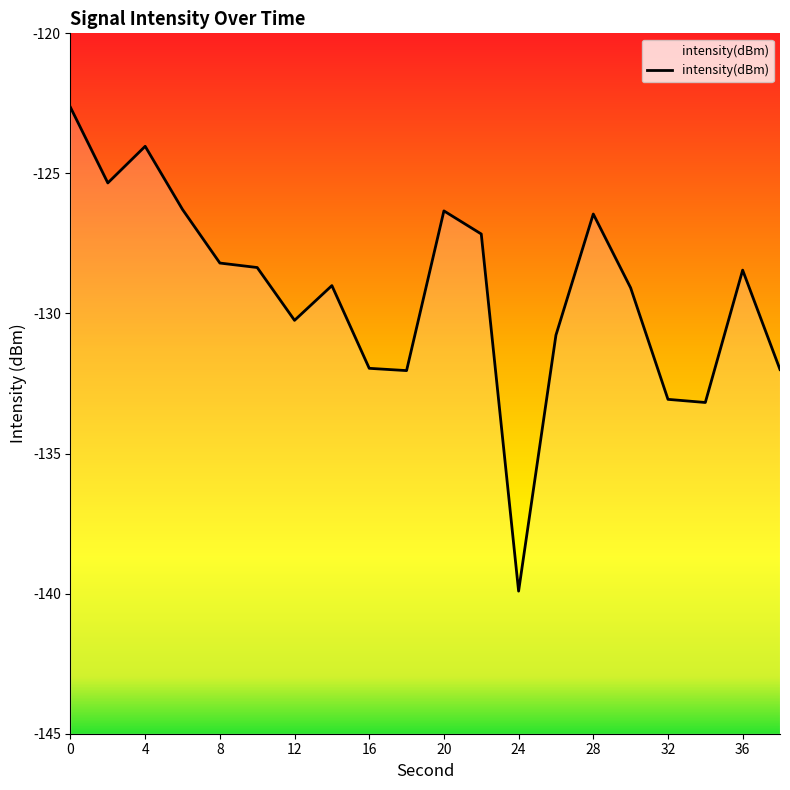

What is the maximum value shown in the chart?

-122.6